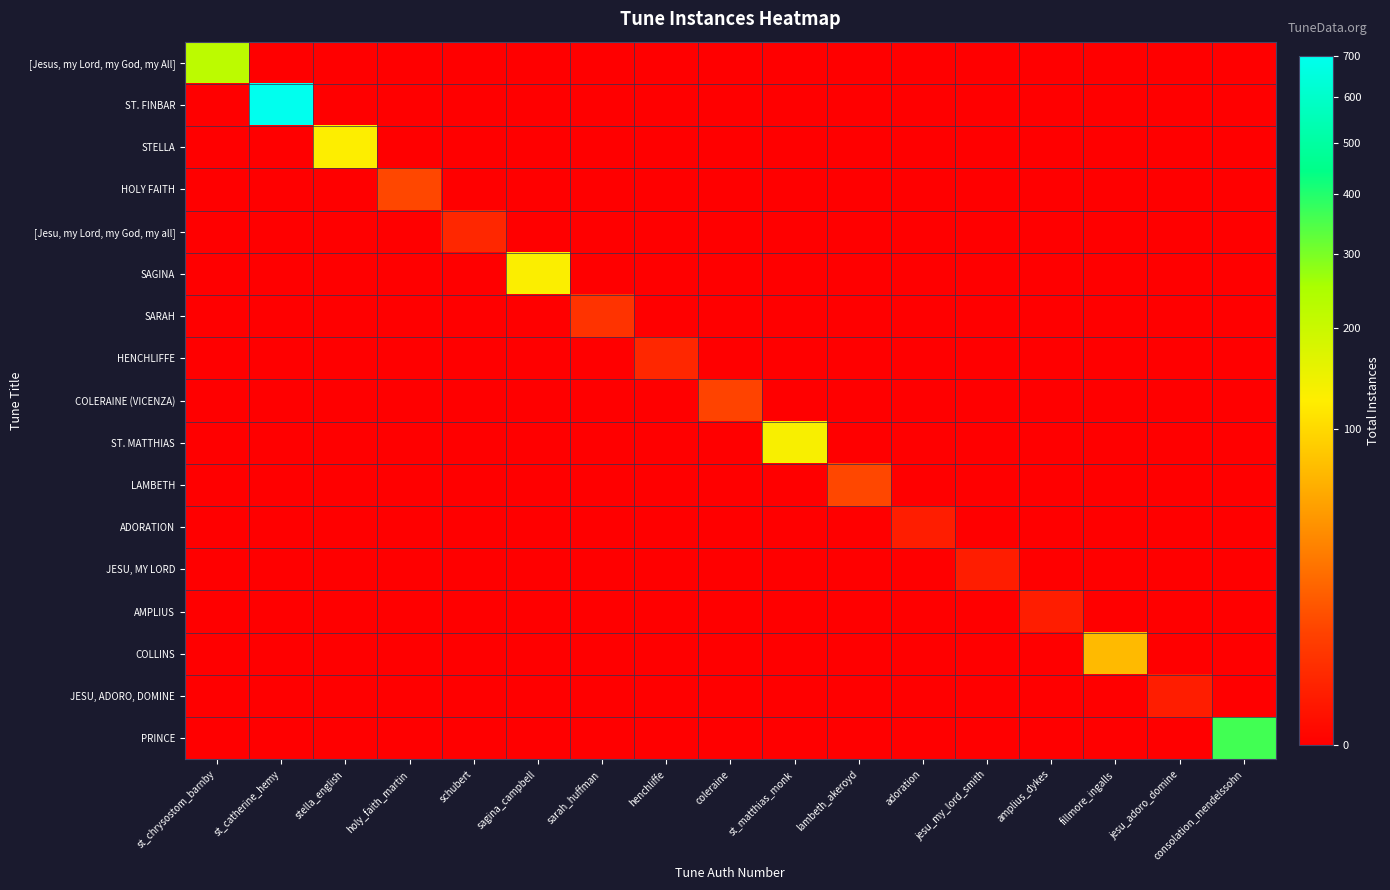

Reading left to right, list all the values displayed in this chart.

[Jesus, my Lord, my God, my All]: st_chrysostom_barnby=221	st_catherine_hemy=0	stella_english=0	holy_faith_martin=0	schubert=0	sagina_campbell=0	sarah_huffman=0	henchliffe=0	coleraine=0	st_matthias_monk=0	lambeth_akeroyd=0	adoration=0	jesu_my_lord_smith=0	amplius_dykes=0	fillmore_ingalls=0	jesu_adoro_domine=0	consolation_mendelssohn=0
ST. FINBAR: st_chrysostom_barnby=0	st_catherine_hemy=700	stella_english=0	holy_faith_martin=0	schubert=0	sagina_campbell=0	sarah_huffman=0	henchliffe=0	coleraine=0	st_matthias_monk=0	lambeth_akeroyd=0	adoration=0	jesu_my_lord_smith=0	amplius_dykes=0	fillmore_ingalls=0	jesu_adoro_domine=0	consolation_mendelssohn=0
STELLA: st_chrysostom_barnby=0	st_catherine_hemy=0	stella_english=125	holy_faith_martin=0	schubert=0	sagina_campbell=0	sarah_huffman=0	henchliffe=0	coleraine=0	st_matthias_monk=0	lambeth_akeroyd=0	adoration=0	jesu_my_lord_smith=0	amplius_dykes=0	fillmore_ingalls=0	jesu_adoro_domine=0	consolation_mendelssohn=0
HOLY FAITH: st_chrysostom_barnby=0	st_catherine_hemy=0	stella_english=0	holy_faith_martin=9	schubert=0	sagina_campbell=0	sarah_huffman=0	henchliffe=0	coleraine=0	st_matthias_monk=0	lambeth_akeroyd=0	adoration=0	jesu_my_lord_smith=0	amplius_dykes=0	fillmore_ingalls=0	jesu_adoro_domine=0	consolation_mendelssohn=0
[Jesu, my Lord, my God, my all]: st_chrysostom_barnby=0	st_catherine_hemy=0	stella_english=0	holy_faith_martin=0	schubert=2	sagina_campbell=0	sarah_huffman=0	henchliffe=0	coleraine=0	st_matthias_monk=0	lambeth_akeroyd=0	adoration=0	jesu_my_lord_smith=0	amplius_dykes=0	fillmore_ingalls=0	jesu_adoro_domine=0	consolation_mendelssohn=0
SAGINA: st_chrysostom_barnby=0	st_catherine_hemy=0	stella_english=0	holy_faith_martin=0	schubert=0	sagina_campbell=128	sarah_huffman=0	henchliffe=0	coleraine=0	st_matthias_monk=0	lambeth_akeroyd=0	adoration=0	jesu_my_lord_smith=0	amplius_dykes=0	fillmore_ingalls=0	jesu_adoro_domine=0	consolation_mendelssohn=0
SARAH: st_chrysostom_barnby=0	st_catherine_hemy=0	stella_english=0	holy_faith_martin=0	schubert=0	sagina_campbell=0	sarah_huffman=4	henchliffe=0	coleraine=0	st_matthias_monk=0	lambeth_akeroyd=0	adoration=0	jesu_my_lord_smith=0	amplius_dykes=0	fillmore_ingalls=0	jesu_adoro_domine=0	consolation_mendelssohn=0
HENCHLIFFE: st_chrysostom_barnby=0	st_catherine_hemy=0	stella_english=0	holy_faith_martin=0	schubert=0	sagina_campbell=0	sarah_huffman=0	henchliffe=2	coleraine=0	st_matthias_monk=0	lambeth_akeroyd=0	adoration=0	jesu_my_lord_smith=0	amplius_dykes=0	fillmore_ingalls=0	jesu_adoro_domine=0	consolation_mendelssohn=0
COLERAINE (VICENZA): st_chrysostom_barnby=0	st_catherine_hemy=0	stella_english=0	holy_faith_martin=0	schubert=0	sagina_campbell=0	sarah_huffman=0	henchliffe=0	coleraine=8	st_matthias_monk=0	lambeth_akeroyd=0	adoration=0	jesu_my_lord_smith=0	amplius_dykes=0	fillmore_ingalls=0	jesu_adoro_domine=0	consolation_mendelssohn=0
ST. MATTHIAS: st_chrysostom_barnby=0	st_catherine_hemy=0	stella_english=0	holy_faith_martin=0	schubert=0	sagina_campbell=0	sarah_huffman=0	henchliffe=0	coleraine=0	st_matthias_monk=132	lambeth_akeroyd=0	adoration=0	jesu_my_lord_smith=0	amplius_dykes=0	fillmore_ingalls=0	jesu_adoro_domine=0	consolation_mendelssohn=0
LAMBETH: st_chrysostom_barnby=0	st_catherine_hemy=0	stella_english=0	holy_faith_martin=0	schubert=0	sagina_campbell=0	sarah_huffman=0	henchliffe=0	coleraine=0	st_matthias_monk=0	lambeth_akeroyd=9	adoration=0	jesu_my_lord_smith=0	amplius_dykes=0	fillmore_ingalls=0	jesu_adoro_domine=0	consolation_mendelssohn=0
ADORATION: st_chrysostom_barnby=0	st_catherine_hemy=0	stella_english=0	holy_faith_martin=0	schubert=0	sagina_campbell=0	sarah_huffman=0	henchliffe=0	coleraine=0	st_matthias_monk=0	lambeth_akeroyd=0	adoration=1	jesu_my_lord_smith=0	amplius_dykes=0	fillmore_ingalls=0	jesu_adoro_domine=0	consolation_mendelssohn=0
JESU, MY LORD: st_chrysostom_barnby=0	st_catherine_hemy=0	stella_english=0	holy_faith_martin=0	schubert=0	sagina_campbell=0	sarah_huffman=0	henchliffe=0	coleraine=0	st_matthias_monk=0	lambeth_akeroyd=0	adoration=0	jesu_my_lord_smith=1	amplius_dykes=0	fillmore_ingalls=0	jesu_adoro_domine=0	consolation_mendelssohn=0
AMPLIUS: st_chrysostom_barnby=0	st_catherine_hemy=0	stella_english=0	holy_faith_martin=0	schubert=0	sagina_campbell=0	sarah_huffman=0	henchliffe=0	coleraine=0	st_matthias_monk=0	lambeth_akeroyd=0	adoration=0	jesu_my_lord_smith=0	amplius_dykes=1	fillmore_ingalls=0	jesu_adoro_domine=0	consolation_mendelssohn=0
COLLINS: st_chrysostom_barnby=0	st_catherine_hemy=0	stella_english=0	holy_faith_martin=0	schubert=0	sagina_campbell=0	sarah_huffman=0	henchliffe=0	coleraine=0	st_matthias_monk=0	lambeth_akeroyd=0	adoration=0	jesu_my_lord_smith=0	amplius_dykes=0	fillmore_ingalls=71	jesu_adoro_domine=0	consolation_mendelssohn=0
JESU, ADORO, DOMINE: st_chrysostom_barnby=0	st_catherine_hemy=0	stella_english=0	holy_faith_martin=0	schubert=0	sagina_campbell=0	sarah_huffman=0	henchliffe=0	coleraine=0	st_matthias_monk=0	lambeth_akeroyd=0	adoration=0	jesu_my_lord_smith=0	amplius_dykes=0	fillmore_ingalls=0	jesu_adoro_domine=1	consolation_mendelssohn=0
PRINCE: st_chrysostom_barnby=0	st_catherine_hemy=0	stella_english=0	holy_faith_martin=0	schubert=0	sagina_campbell=0	sarah_huffman=0	henchliffe=0	coleraine=0	st_matthias_monk=0	lambeth_akeroyd=0	adoration=0	jesu_my_lord_smith=0	amplius_dykes=0	fillmore_ingalls=0	jesu_adoro_domine=0	consolation_mendelssohn=363